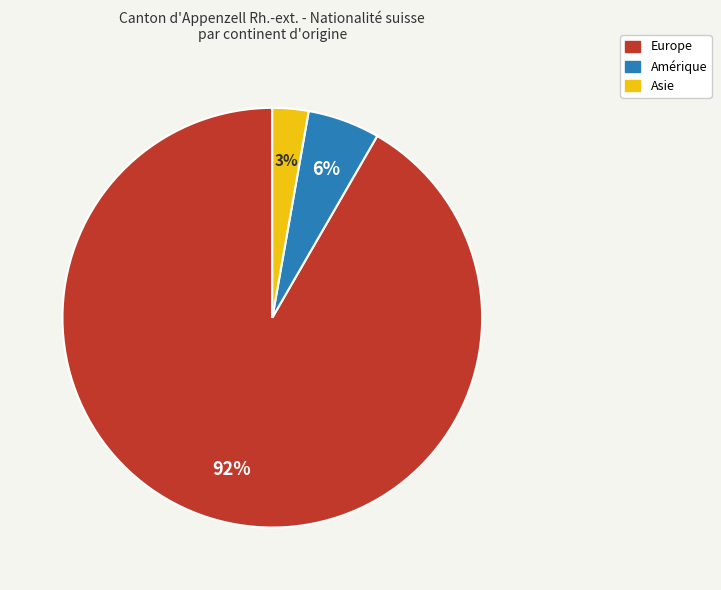

Rank the categories by value from highest to lowest.

Europe, Amérique, Asie